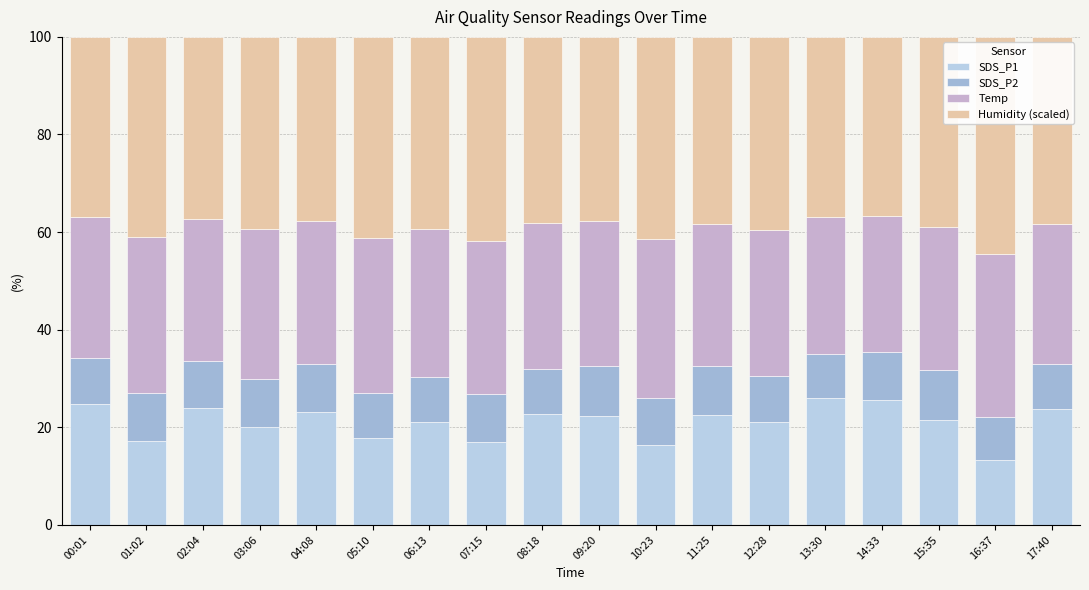

What is the approximate value of SDS_P1 at 11:25?

22.6